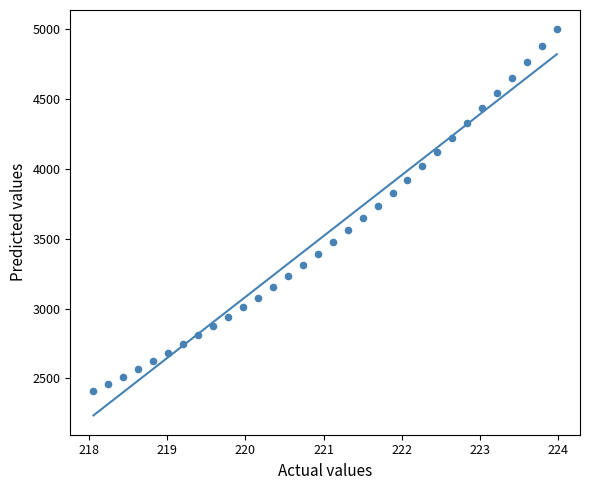

What is the range of Y values (max minus min)?

2592.6